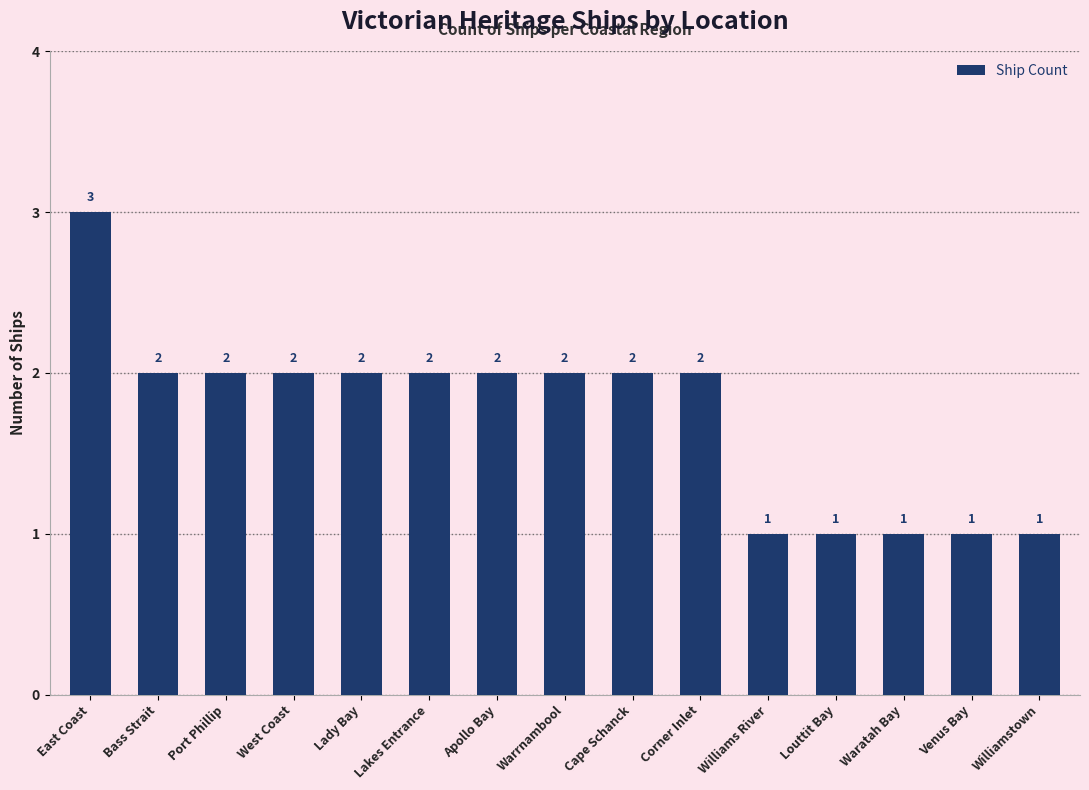

What is the average value?

2